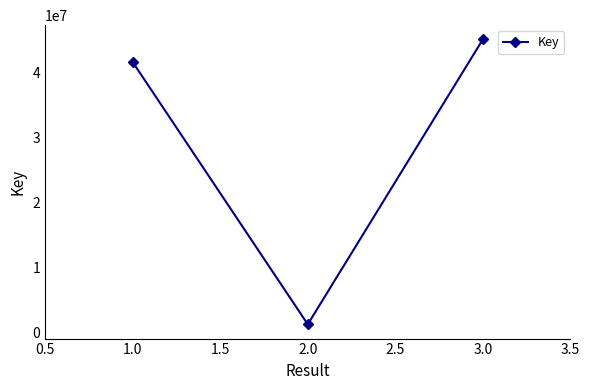

List the labels in order of value, smallest first.

2.0, 1.0, 3.0